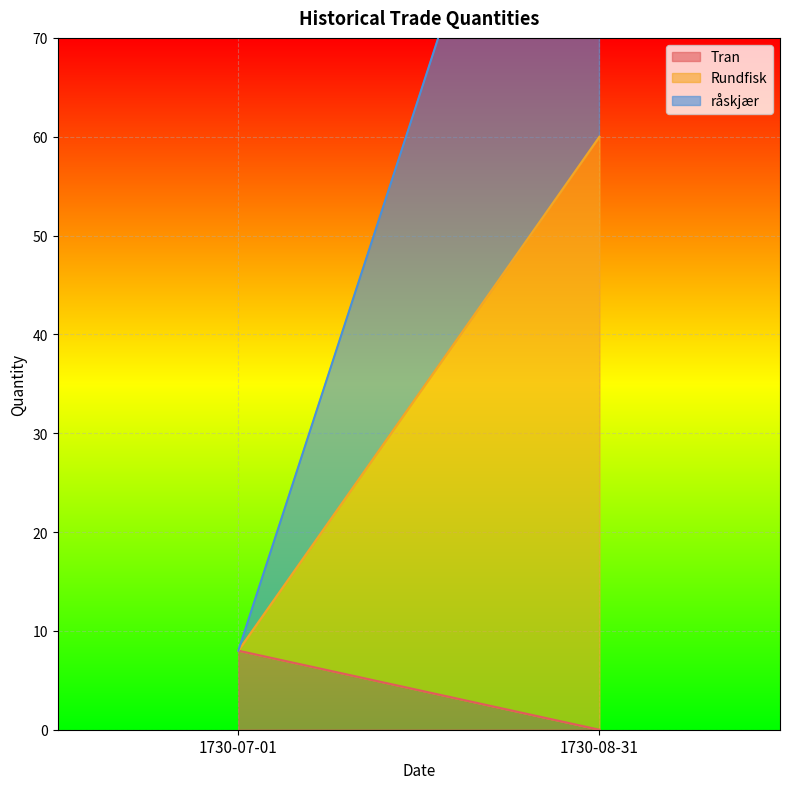

What is the label of the 1st point from the right?

1730-08-31